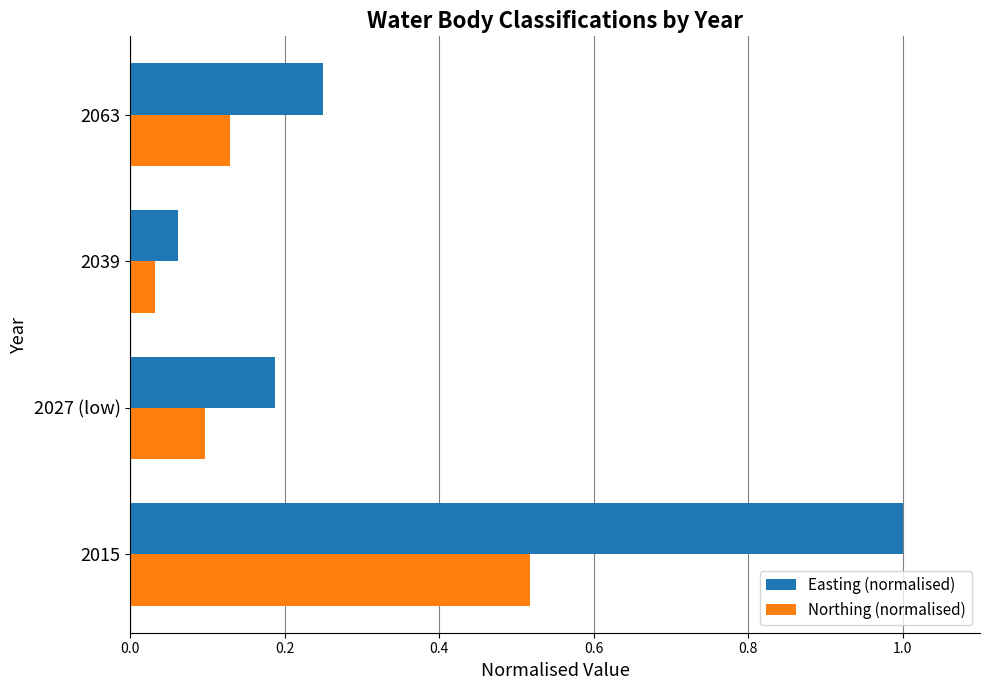

Is it true that Northing (normalised) equals 0.2 at 2063?

False